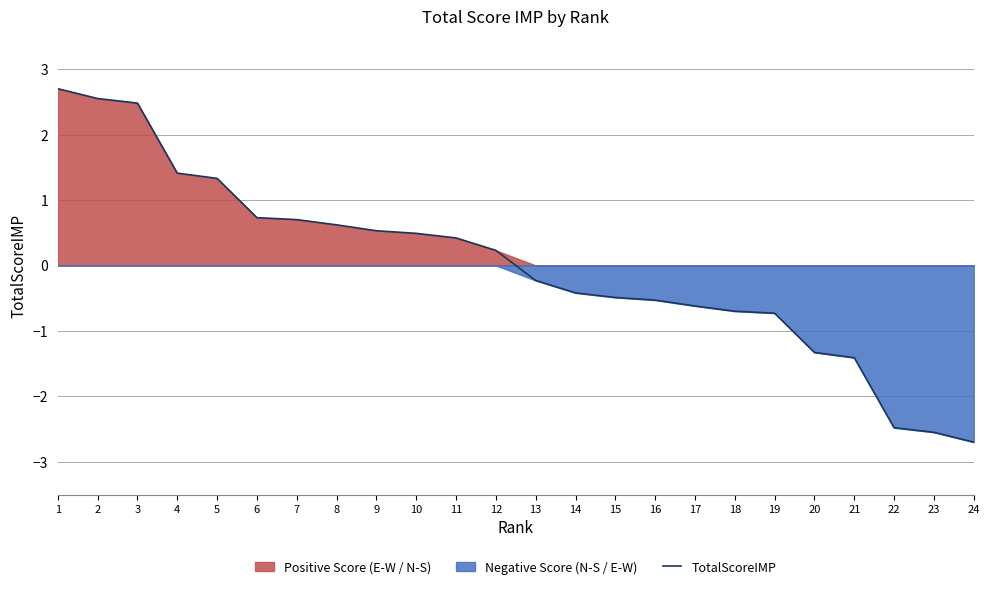

Which category has the highest value across all series?

1